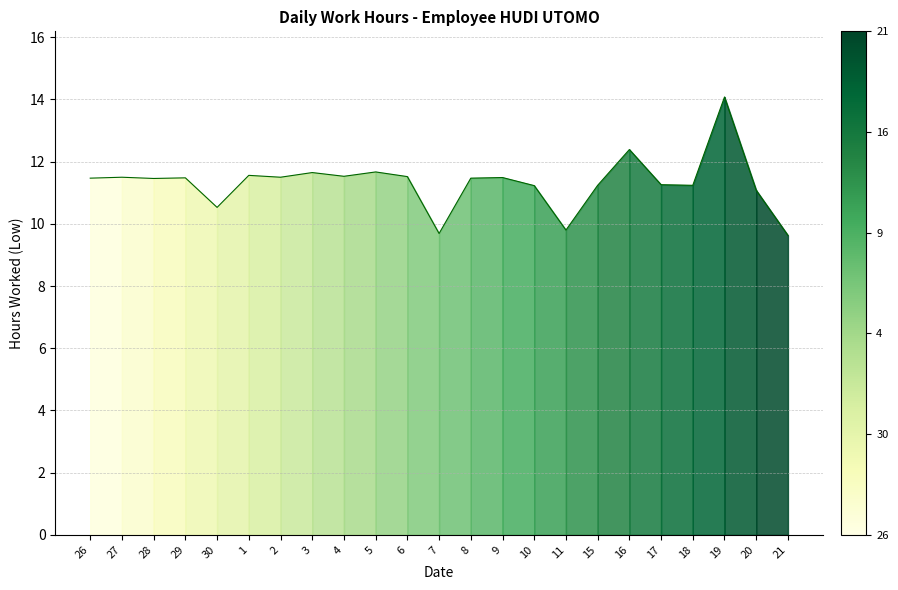

What position from the right is 9?

10